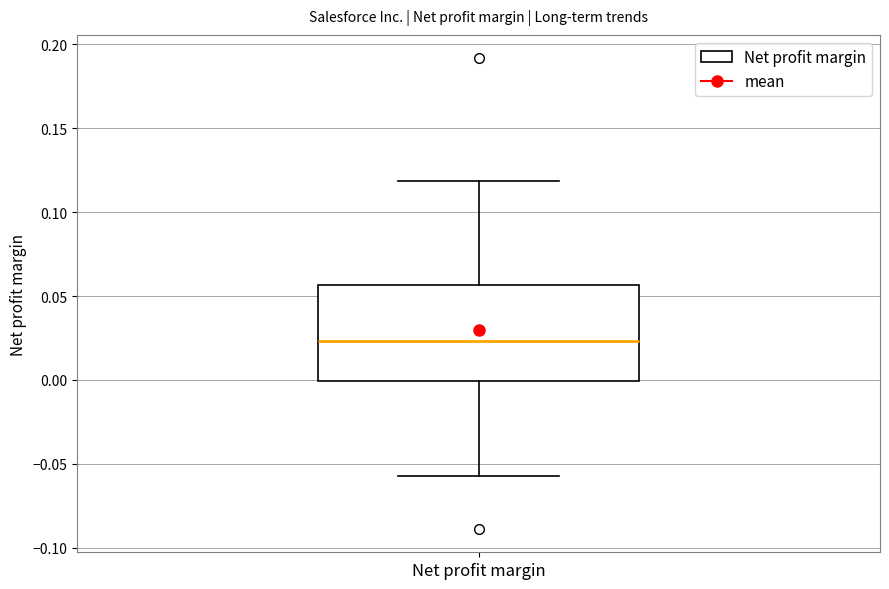

Where is the upper edge of the box for Net profit margin on the y-axis? The values are not printed on the chart, so give them approximately, as read against the axis.

0.055